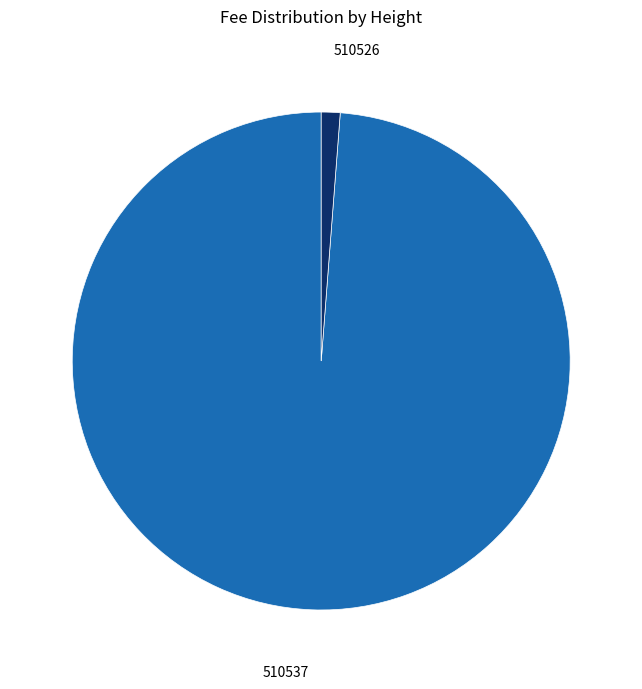

How many segments does this pie chart have?

2